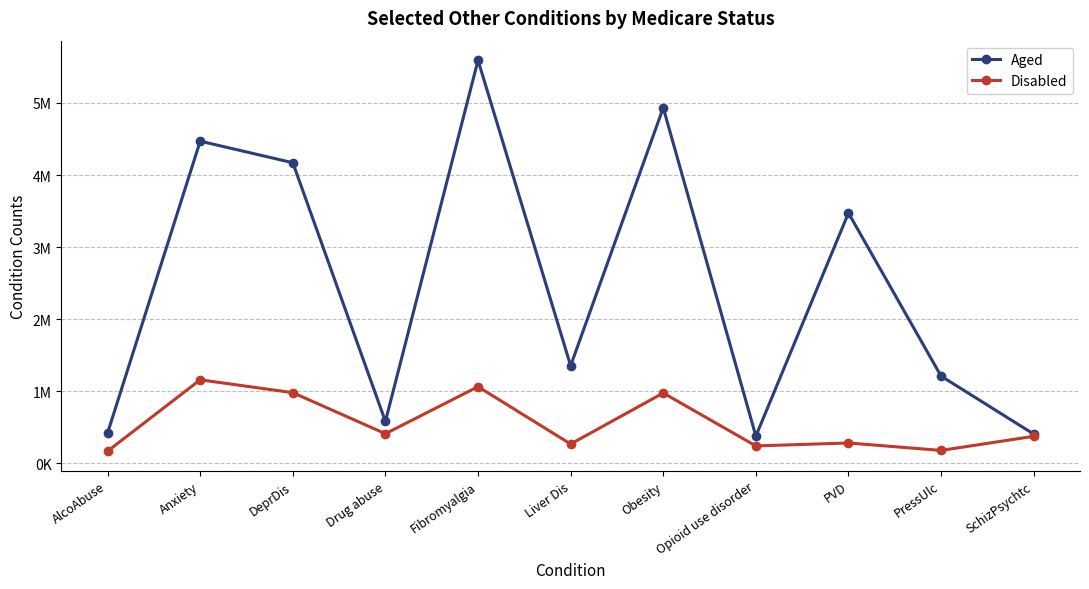

Rank the series at PressUlc from highest to lowest value.

Aged, Disabled